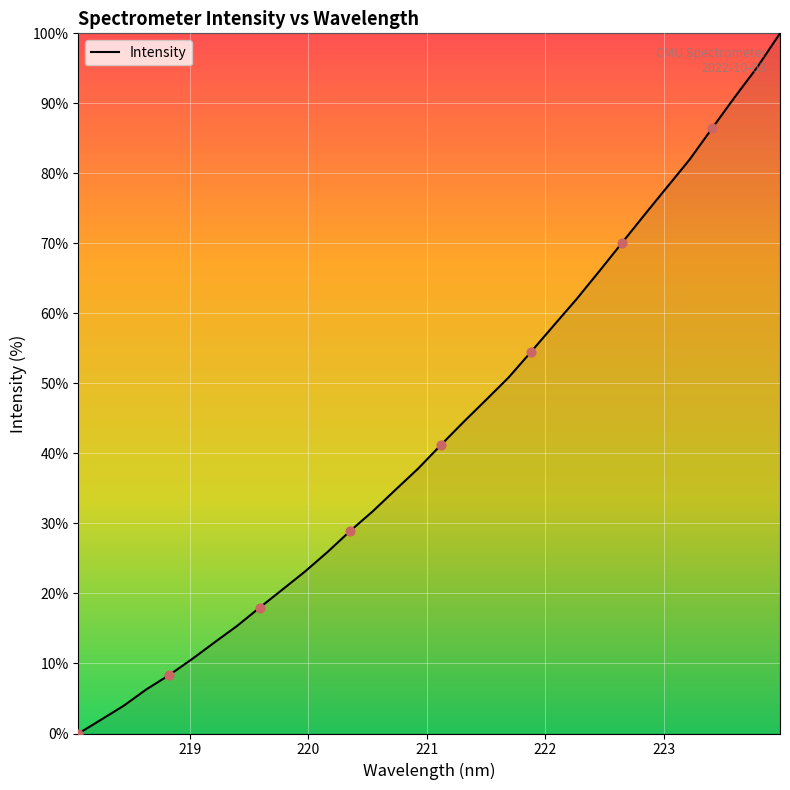

What is the difference between the maximum and minimum values?

100.0